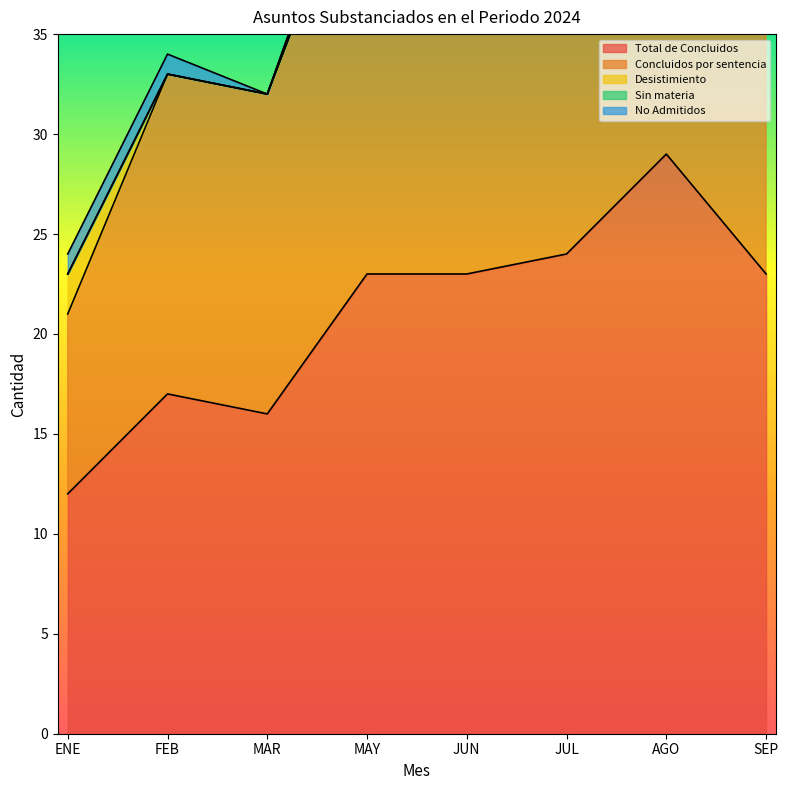

True or false: Sin materia has a value of 0 at JUN.

True